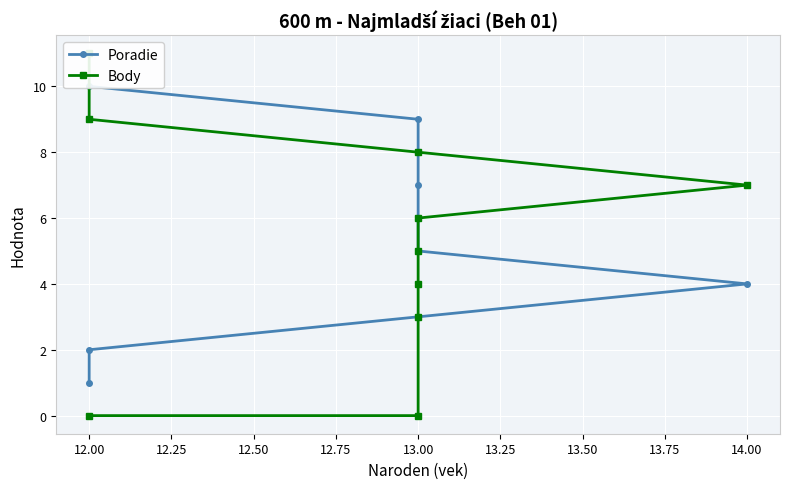

List the series in order of their peak value, lowest first.

Poradie, Body